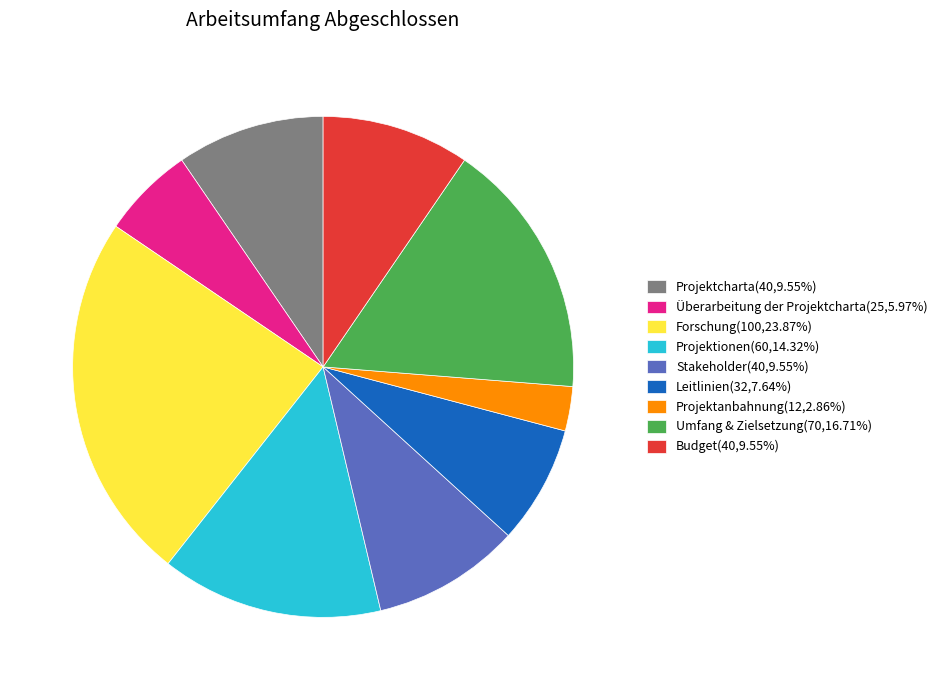

Is there any slice that represents more than half of the pie?

No